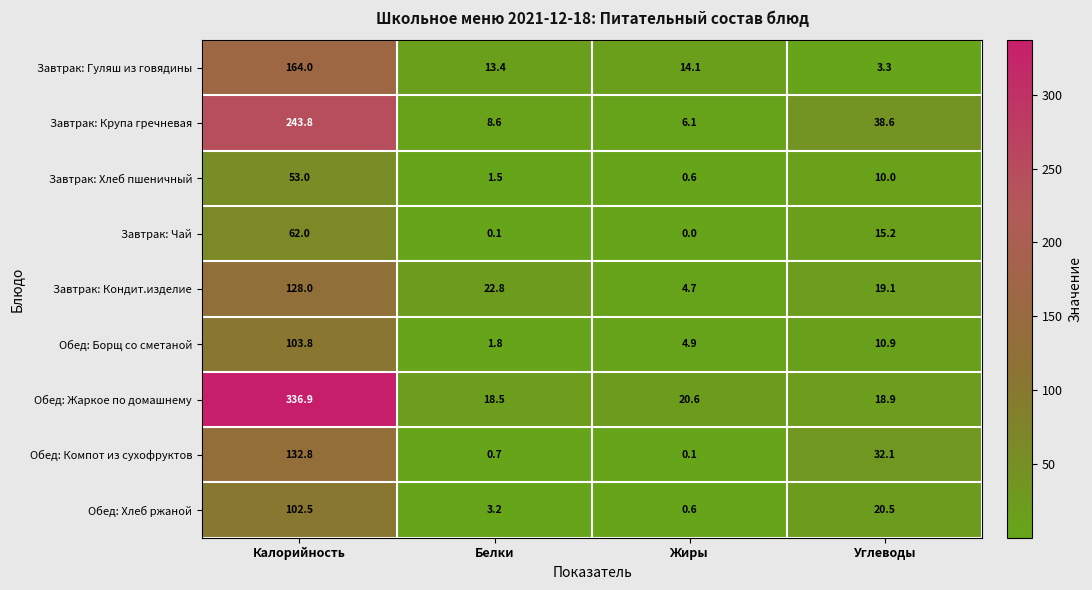

Which category has the highest value across all series?

Калорийность